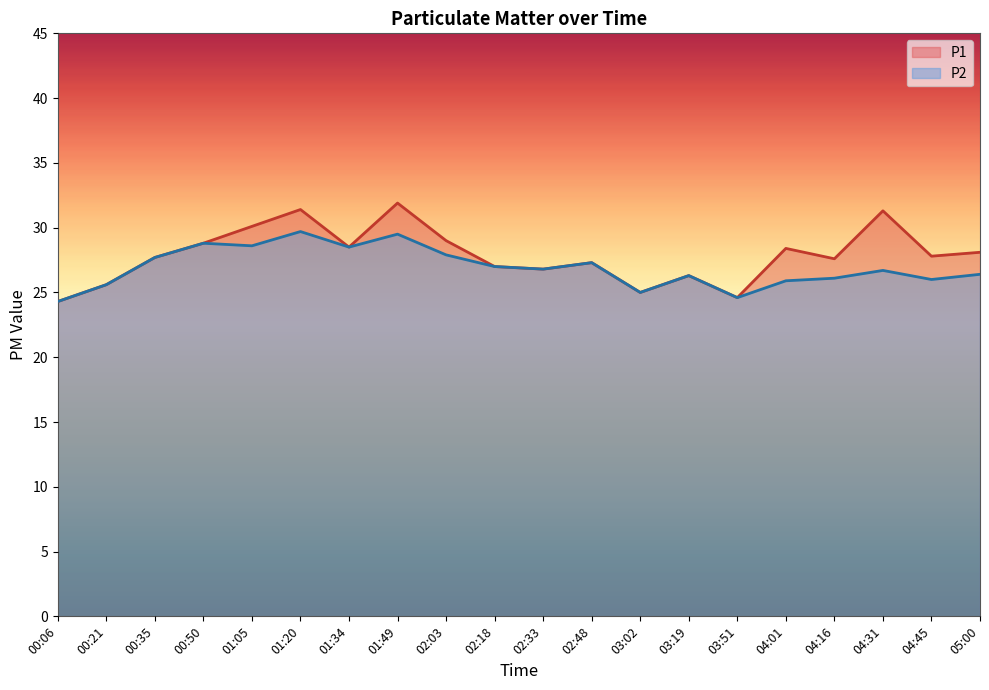

Which category has the highest value across all series?

01:49